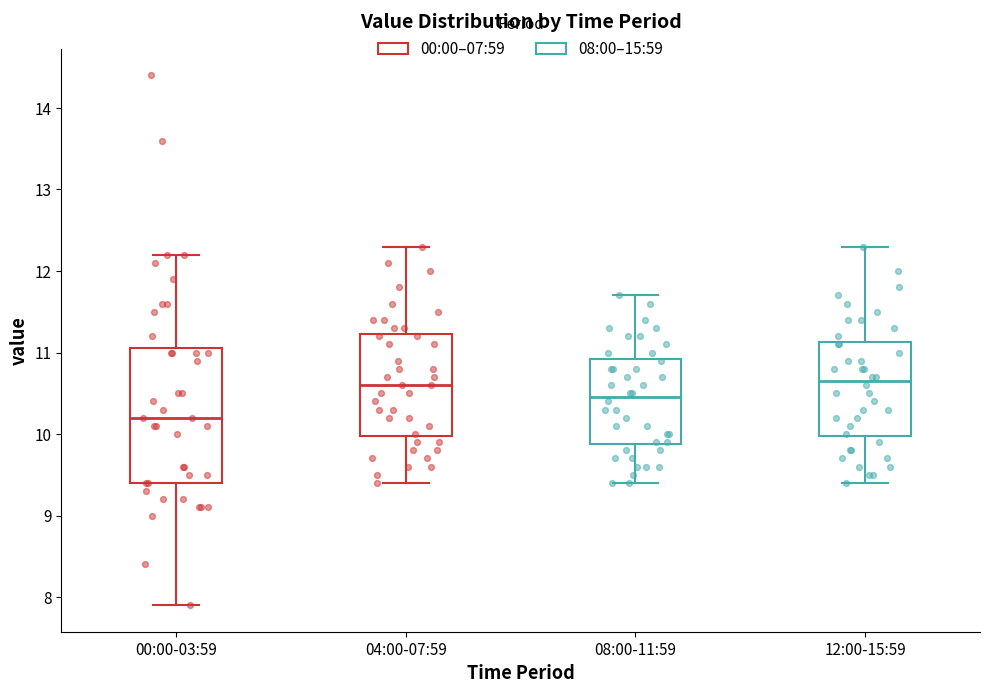

Which box is the tallest, from its lower edge to its upper edge?

00:00-03:59